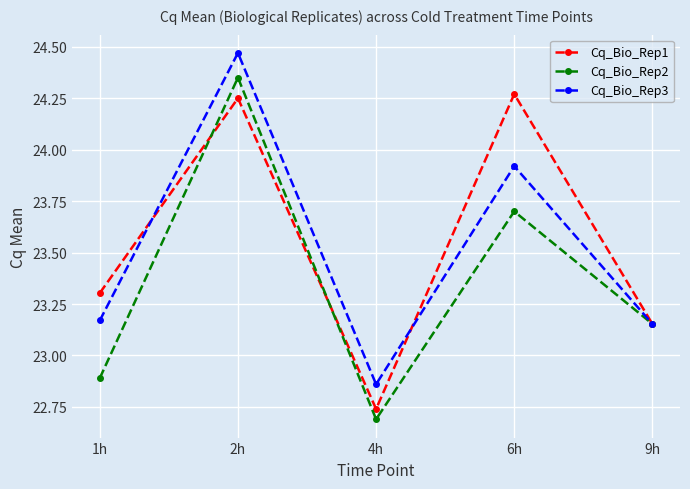

What is the sum of the Cq_Bio_Rep3 values at 9h and 2h?

47.6